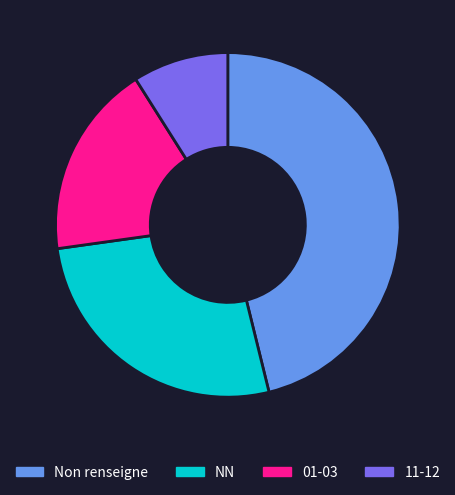

Rank the categories by value from lowest to highest.

11-12, 01-03, NN, Non renseigne